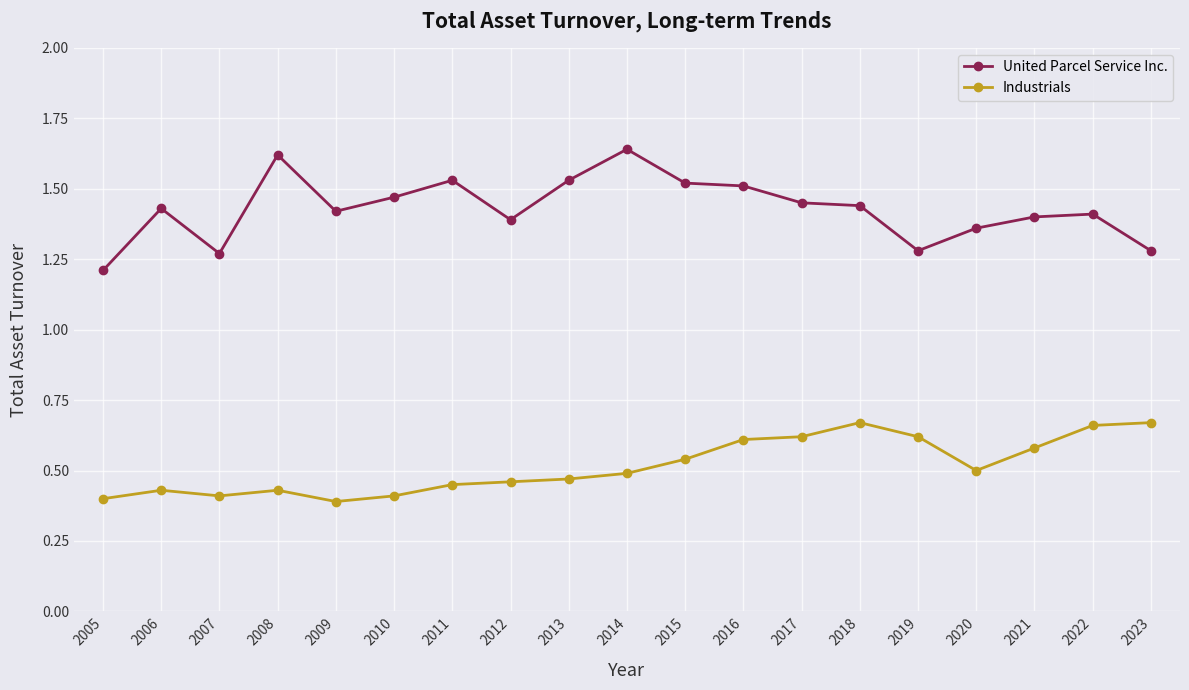

At which label is United Parcel Service Inc. closest to 1?

2005